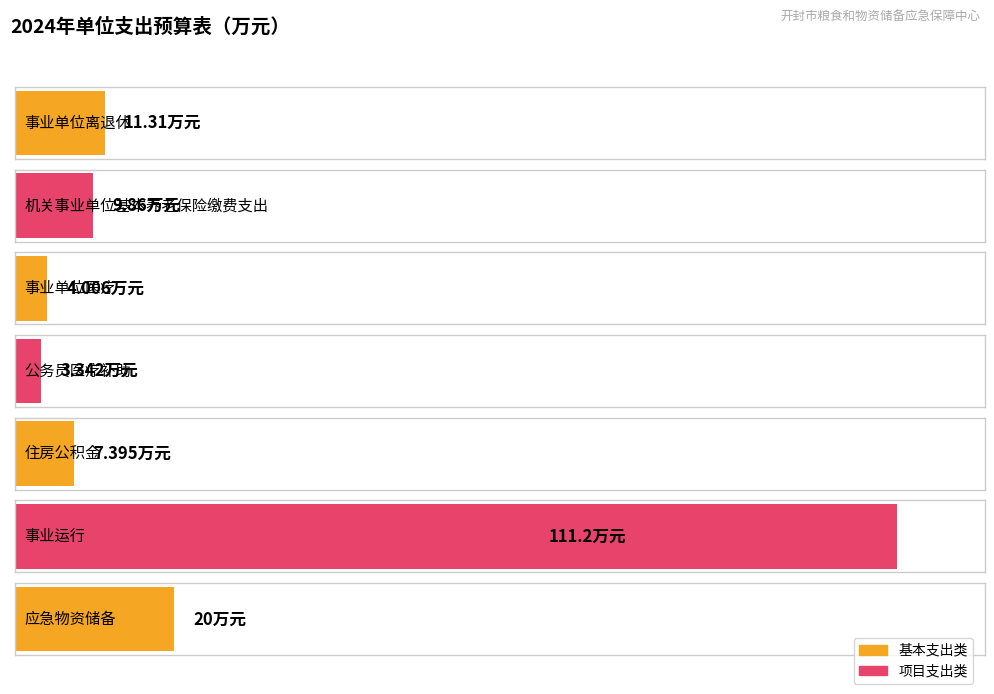

Rank the categories by value from lowest to highest.

公务员医疗补助, 事业单位医疗, 住房公积金, 机关事业单位基本养老保险缴费支出, 事业单位离退休, 应急物资储备, 事业运行